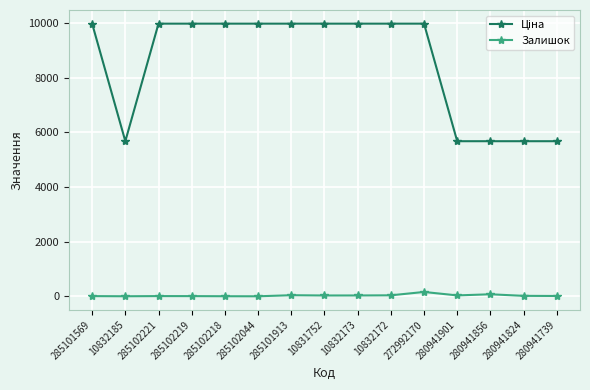

True or false: Залишок has more than 2 interior local peaks.

True